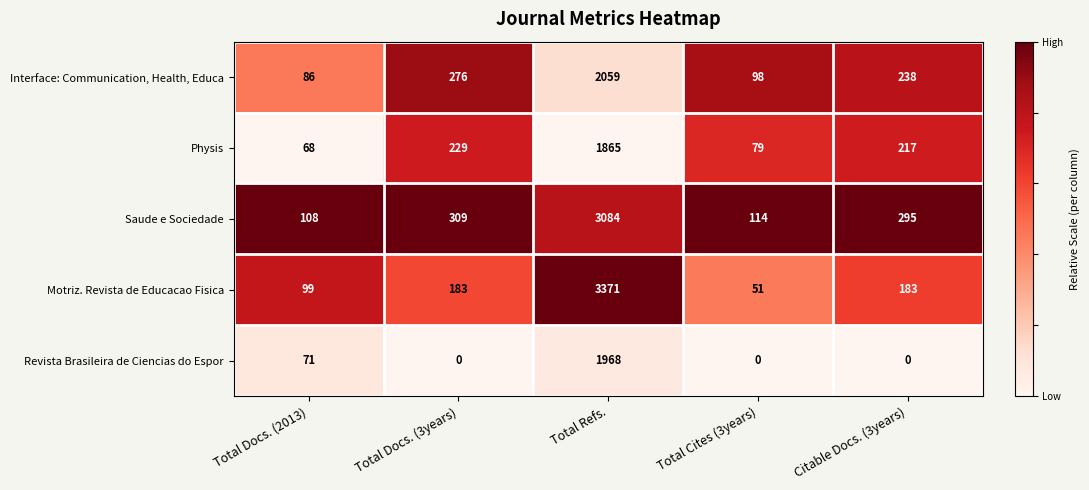

What is the total value across all series at Total Docs. (3years)?

997